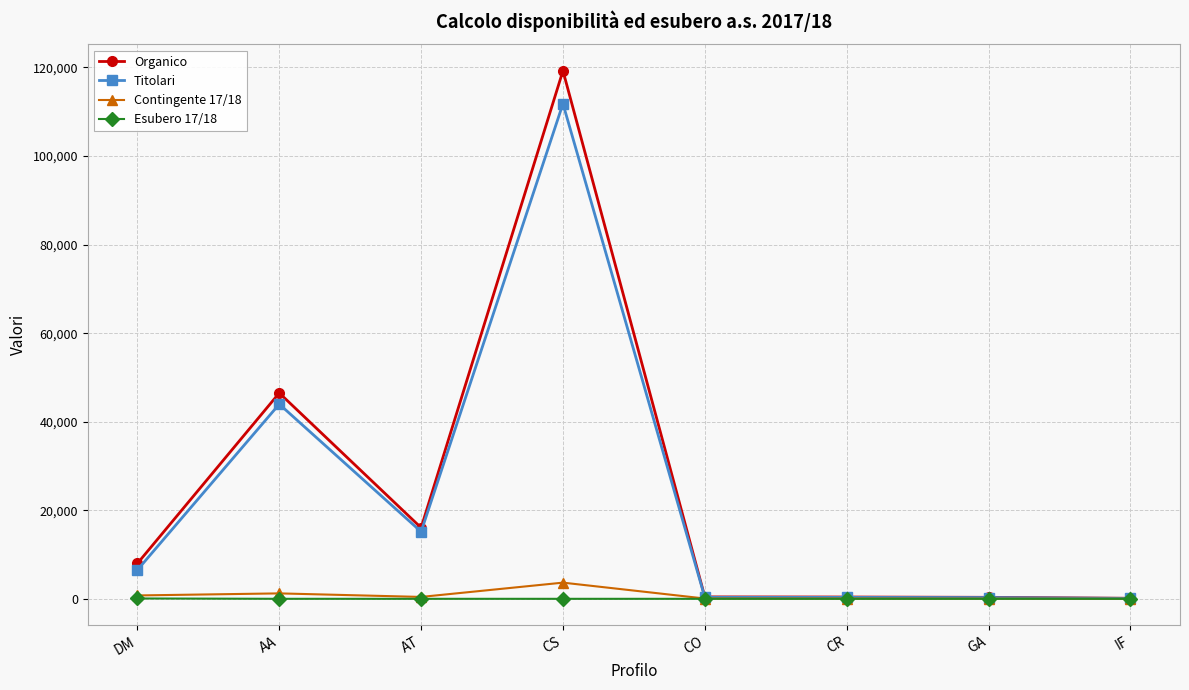

True or false: Organico has more than 0 points higher than both neighbors.

True